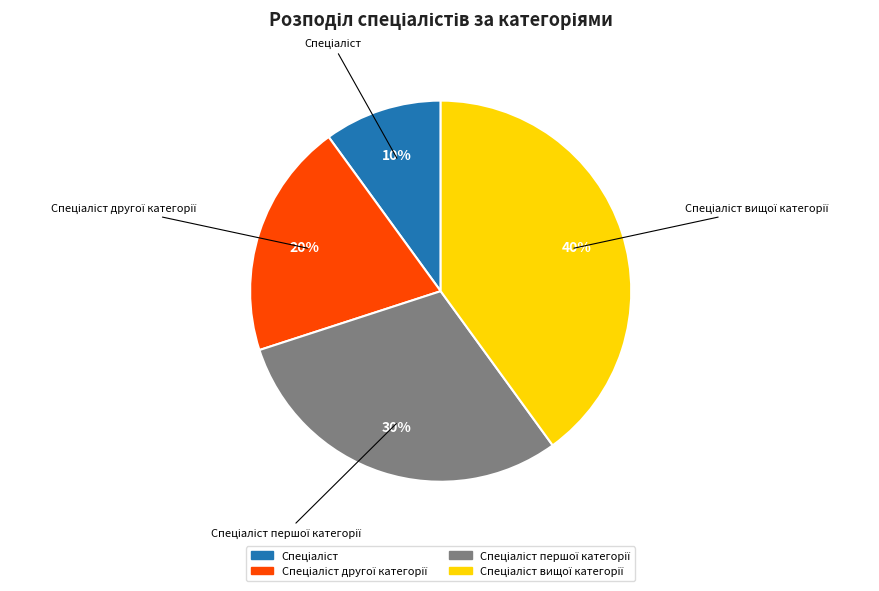

Is there a majority slice in this chart?

No